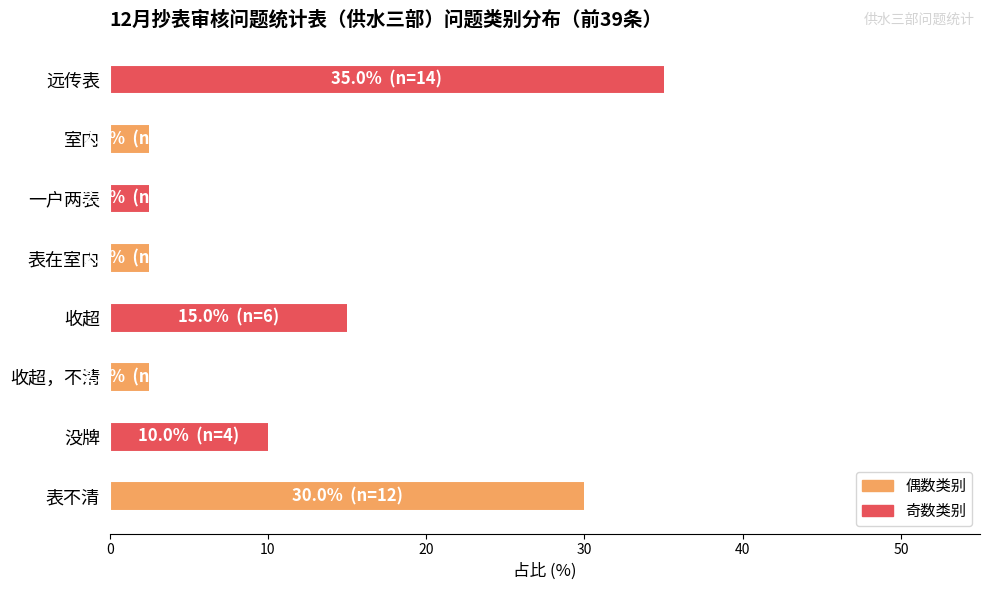

What is the ratio of the value at 没牌 to the value at 收超，不清?

4.0